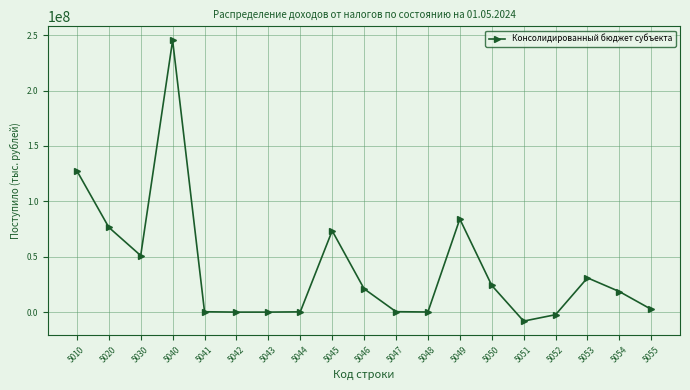

How many categories are shown in the chart?

19